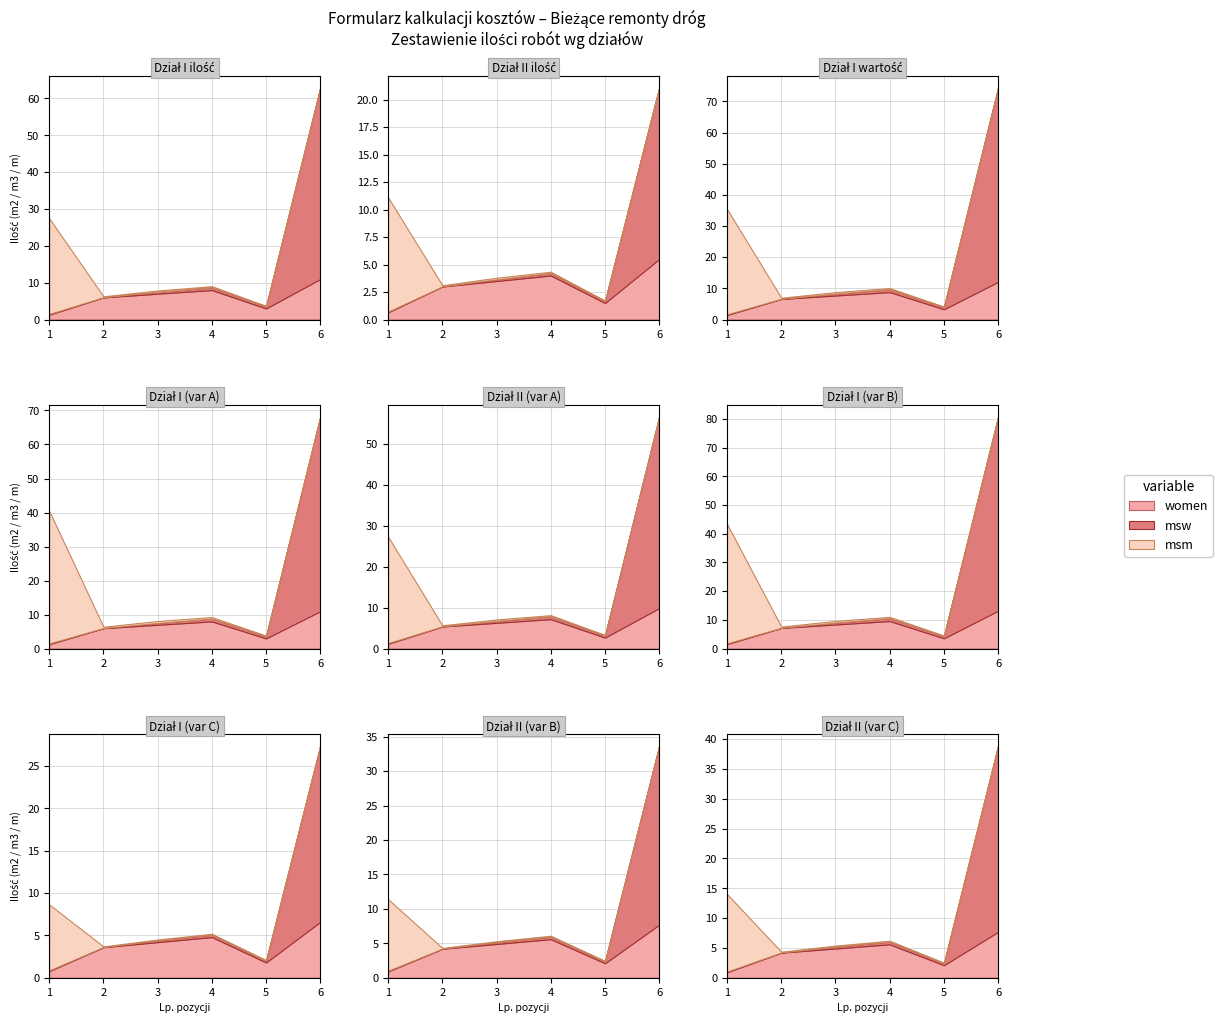

True or false: Dział I – wartość and Dział II – ilość intersect in this chart.

False